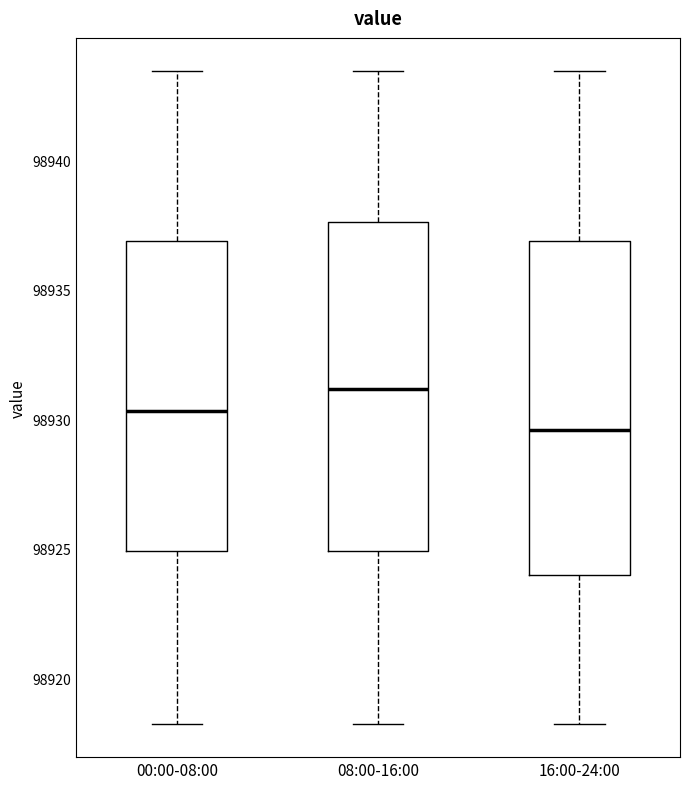

Where does the lower whisker of the box for 00:00-08:00 end on the y-axis? The values are not printed on the chart, so give them approximately, as read against the axis.

98918.0